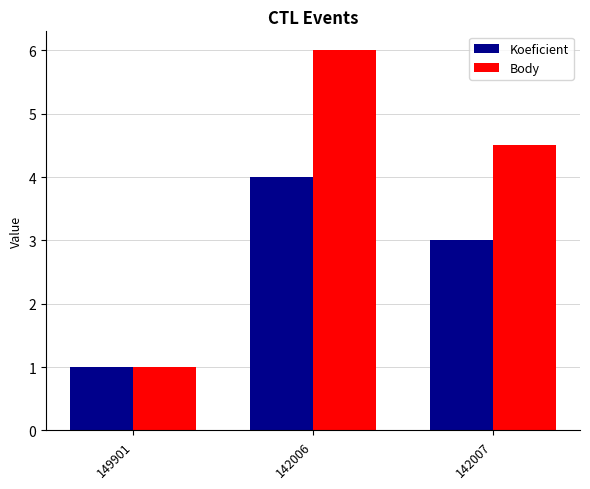

How many data points does each series have?

3